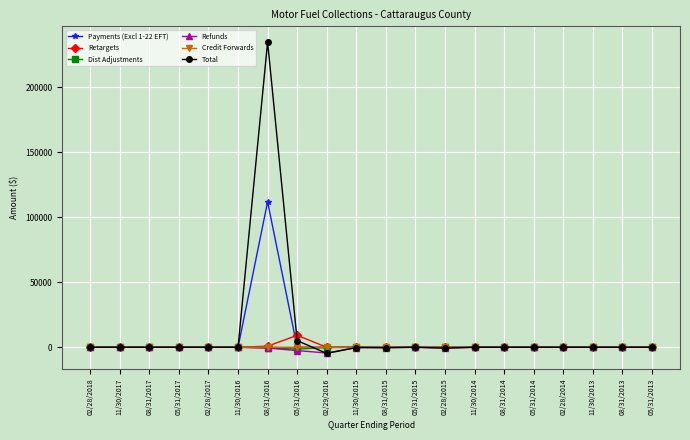

True or false: Dist Adjustments has more than 0 interior local peaks.

True